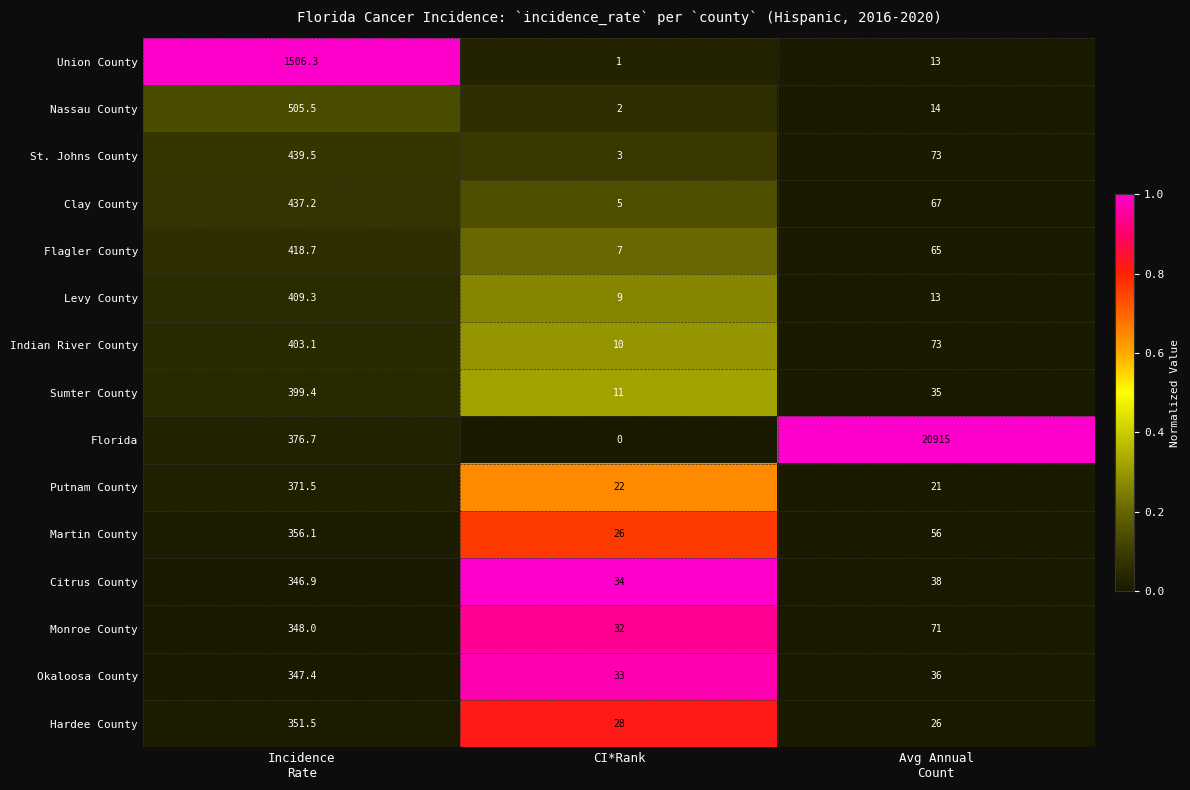

At which label does Monroe County reach its minimum?

CI*Rank